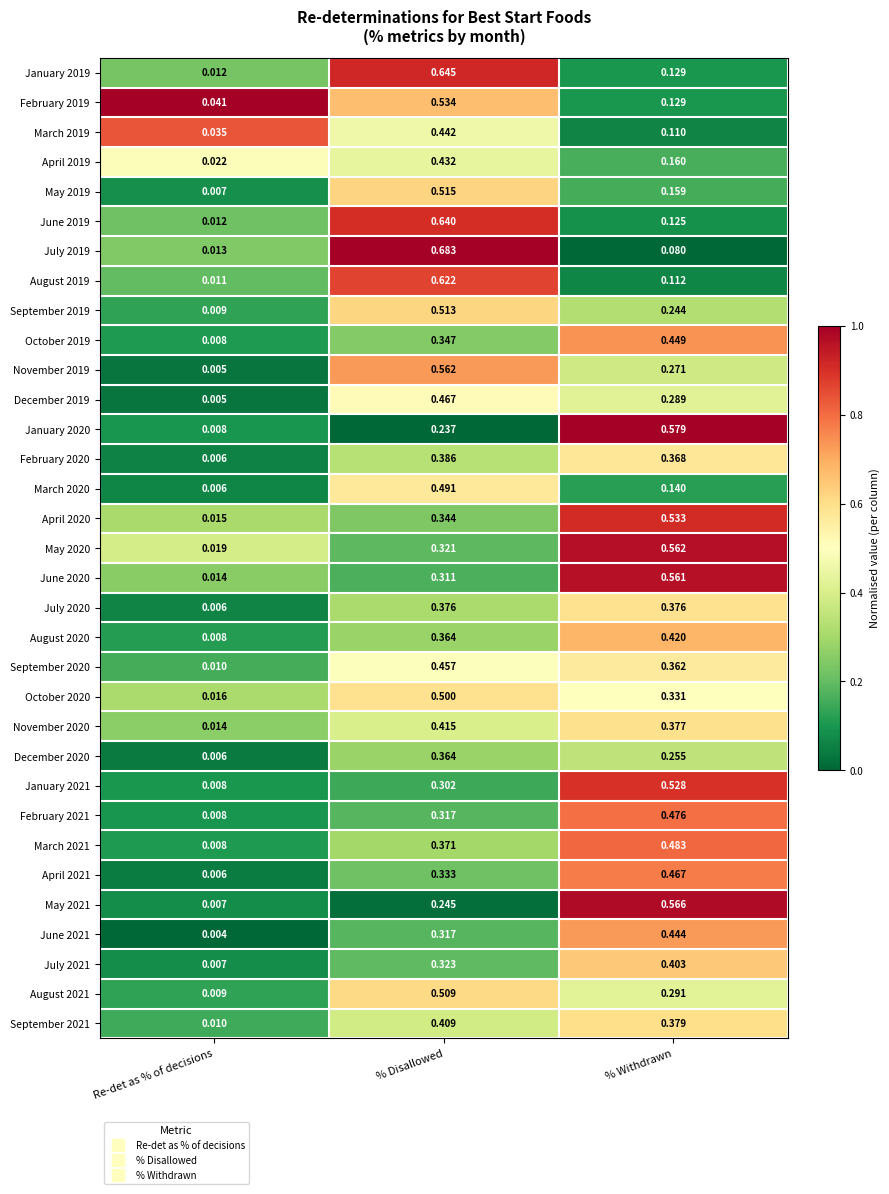

List the labels in order of April 2020 value, smallest first.

Re-det as % of decisions, % Disallowed, % Withdrawn